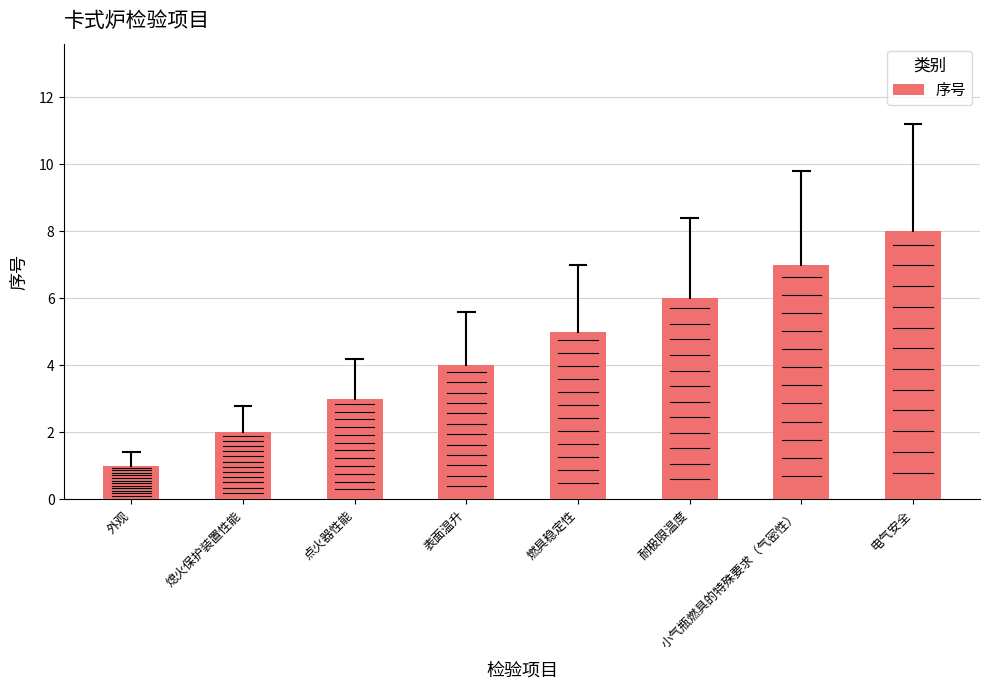

What value does the data have at 小气瓶燃具的特殊要求（气密性）?

7